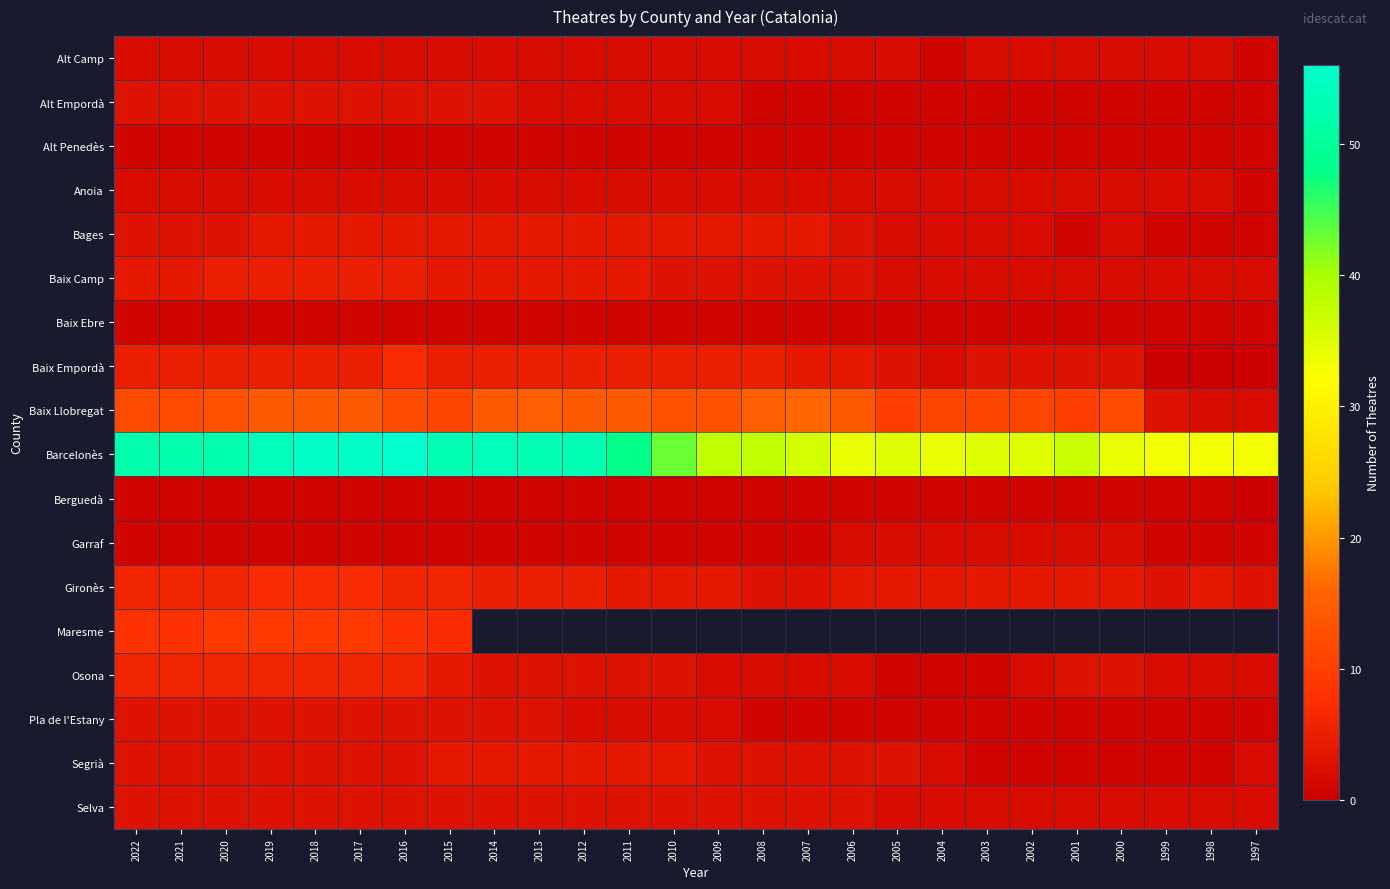

Rank the series at 2022 from lowest to highest value.

Alt Penedès, Baix Ebre, Berguedà, Garraf, Alt Camp, Anoia, Alt Empordà, Bages, Pla de l'Estany, Segrià, Selva, Baix Camp, Baix Empordà, Gironès, Osona, Maresme, Baix Llobregat, Barcelonès